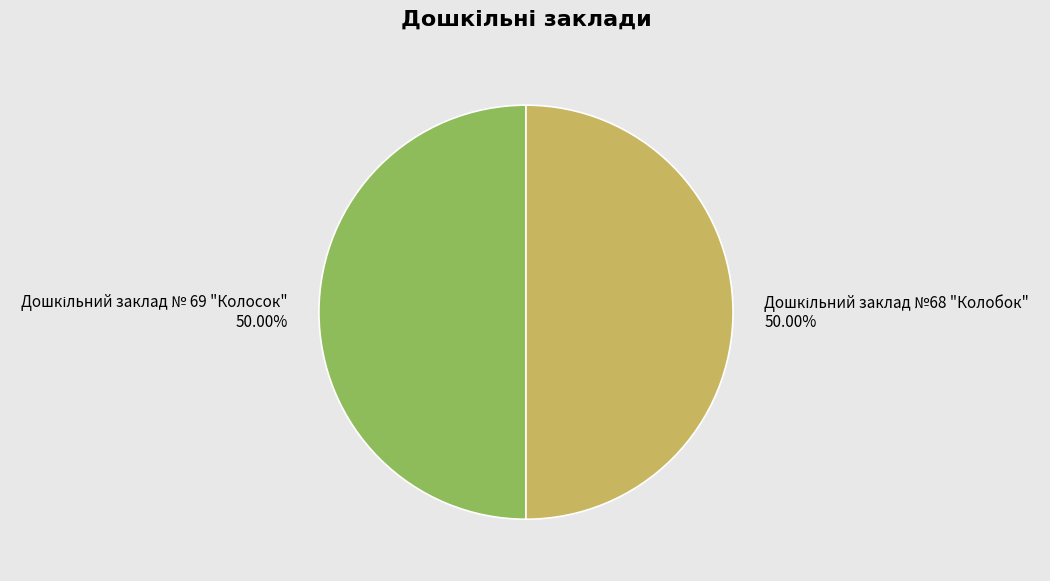

To the nearest percent, what percentage of the pie is Дошкільний заклад № 69 "Колосок"?

50%